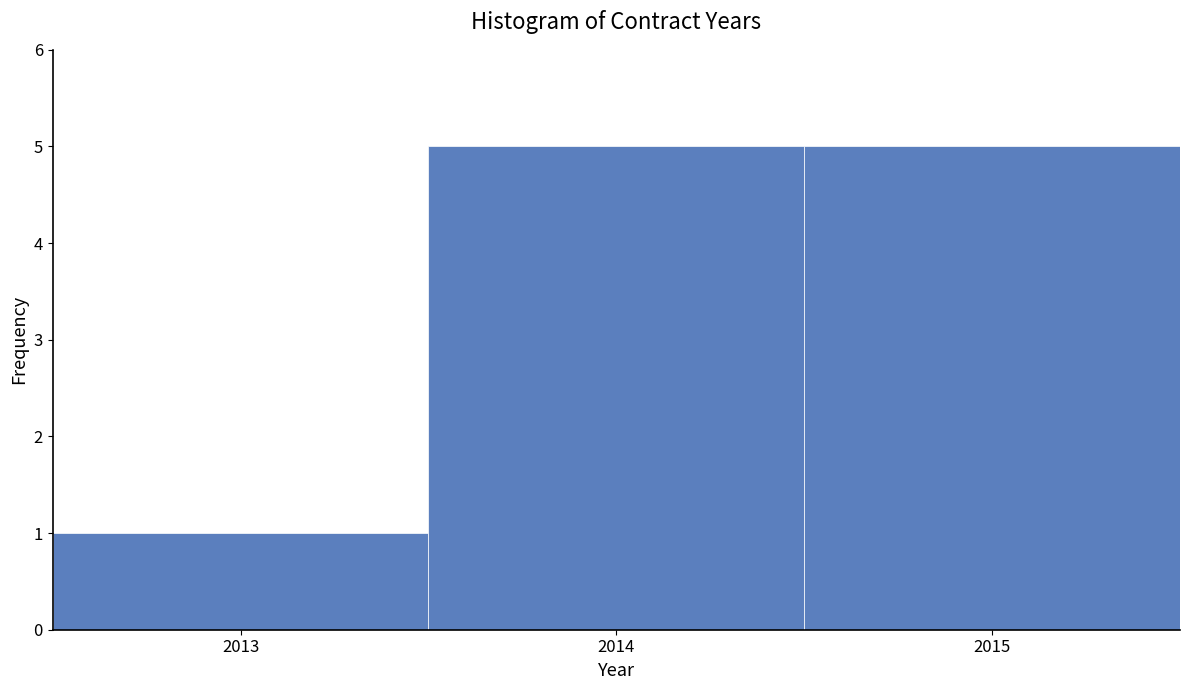

Reading left to right, list every bar in this chart as the range it spans on the x-axis followed by its height. The values are not printed on the chart, so give them approximately, as read against the axis.

2012.5 to 2013.5: 1
2013.5 to 2014.5: 5
2014.5 to 2015.5: 5